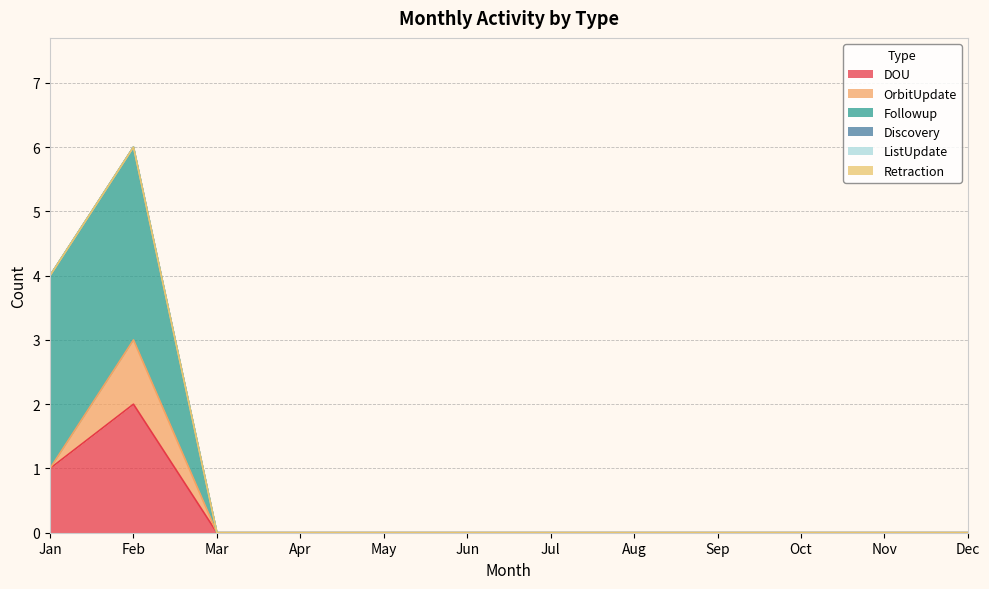

Reading left to right, transcribe all the data shown in this chart.

DOU: Jan=1	Feb=2	Mar=0	Apr=0	May=0	Jun=0	Jul=0	Aug=0	Sep=0	Oct=0	Nov=0	Dec=0
OrbitUpdate: Jan=0	Feb=1	Mar=0	Apr=0	May=0	Jun=0	Jul=0	Aug=0	Sep=0	Oct=0	Nov=0	Dec=0
Followup: Jan=3	Feb=3	Mar=0	Apr=0	May=0	Jun=0	Jul=0	Aug=0	Sep=0	Oct=0	Nov=0	Dec=0
Discovery: Jan=0	Feb=0	Mar=0	Apr=0	May=0	Jun=0	Jul=0	Aug=0	Sep=0	Oct=0	Nov=0	Dec=0
ListUpdate: Jan=0	Feb=0	Mar=0	Apr=0	May=0	Jun=0	Jul=0	Aug=0	Sep=0	Oct=0	Nov=0	Dec=0
Retraction: Jan=0	Feb=0	Mar=0	Apr=0	May=0	Jun=0	Jul=0	Aug=0	Sep=0	Oct=0	Nov=0	Dec=0